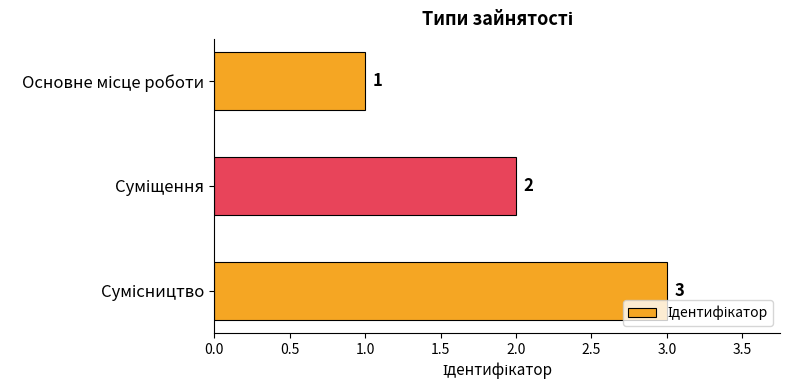

What is the sum of all values?

6